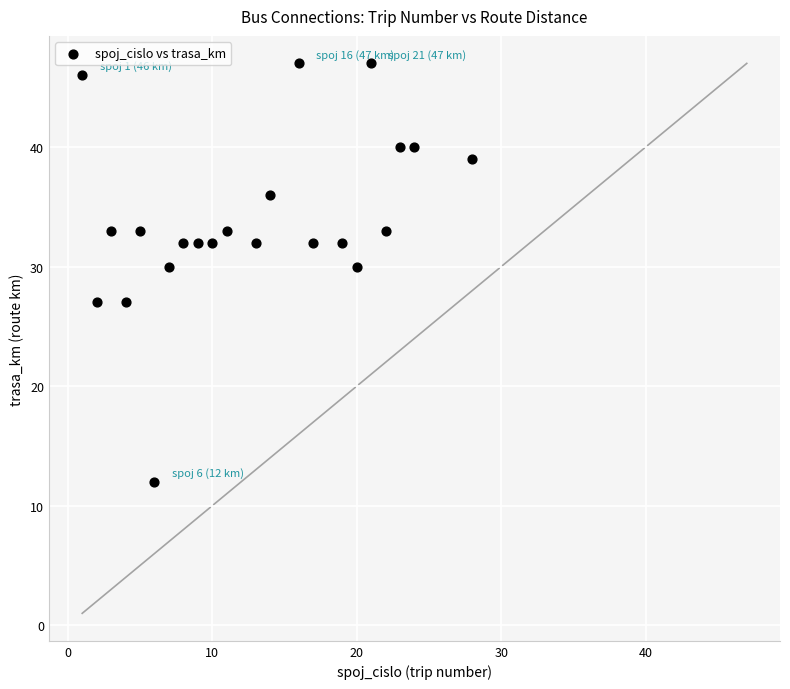

What is the range of X values (max minus min)?

27